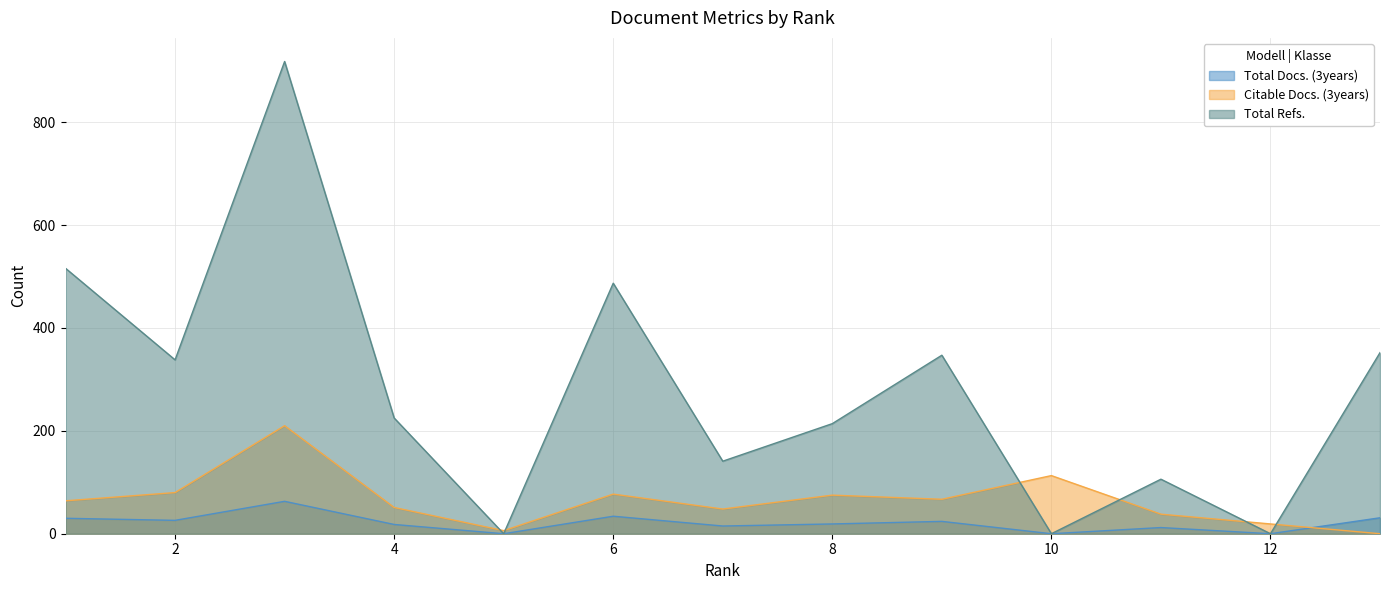

How many interior local valleys does the Citable Docs. (3years) series have?

3